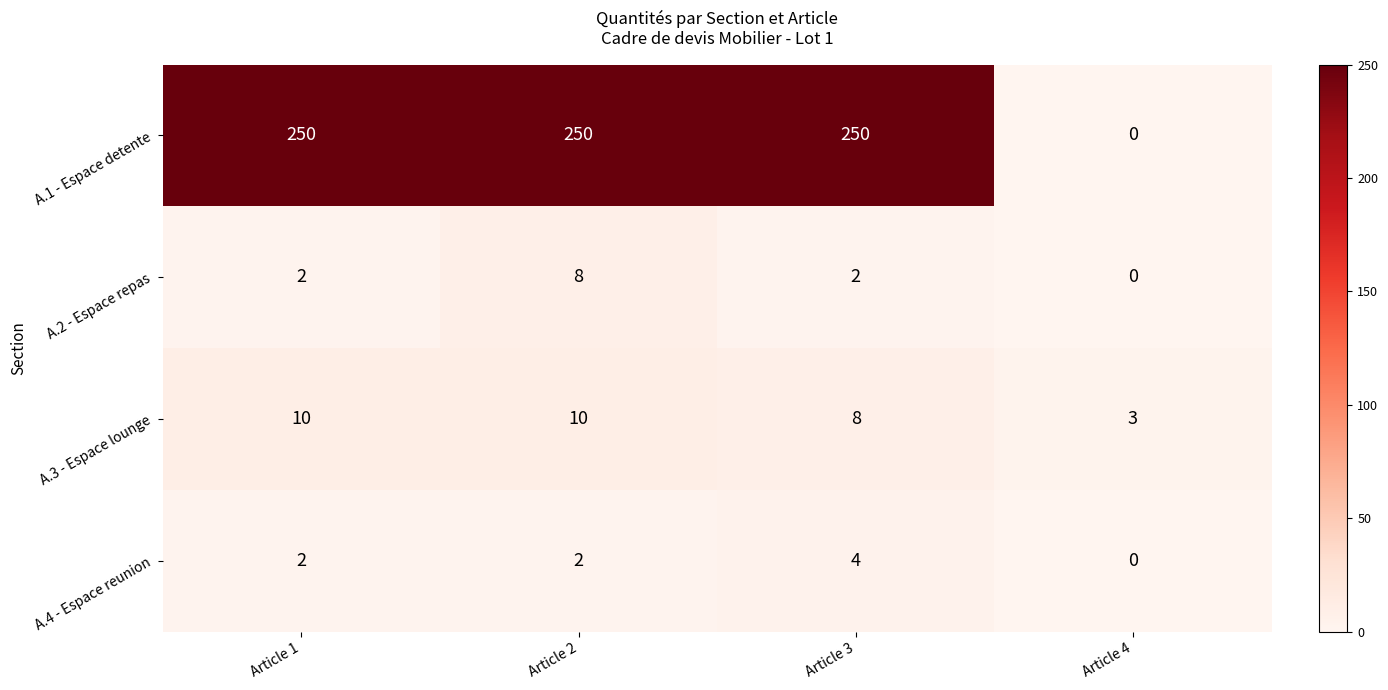

How many data points does each series have?

4